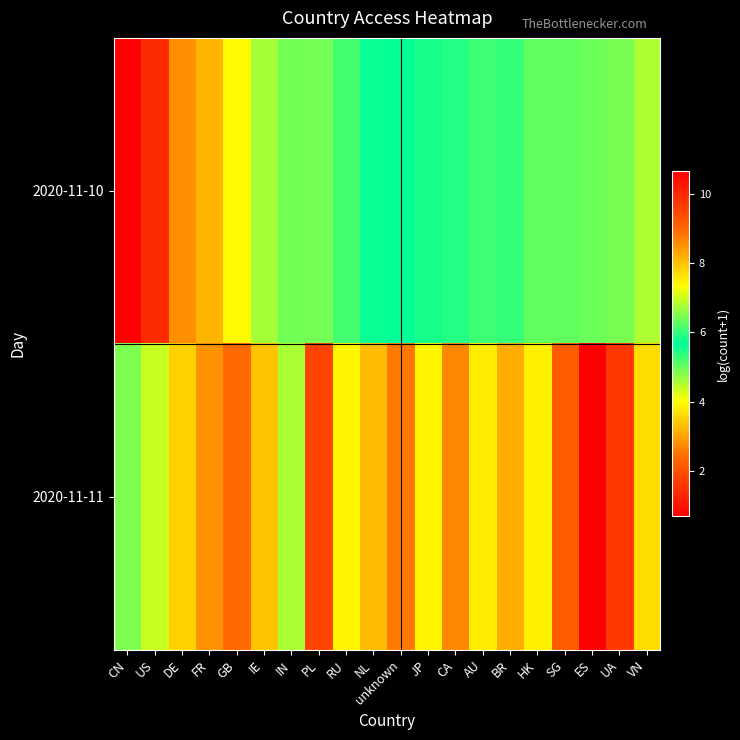

Which has a higher value, BR or ES?

BR